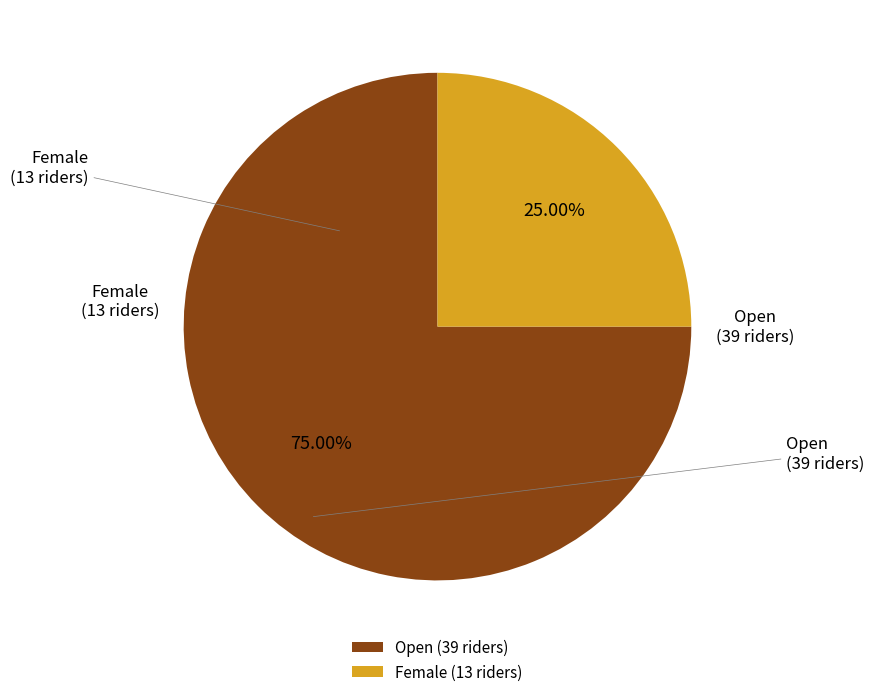

To the nearest percent, what portion does Open represent?

75%